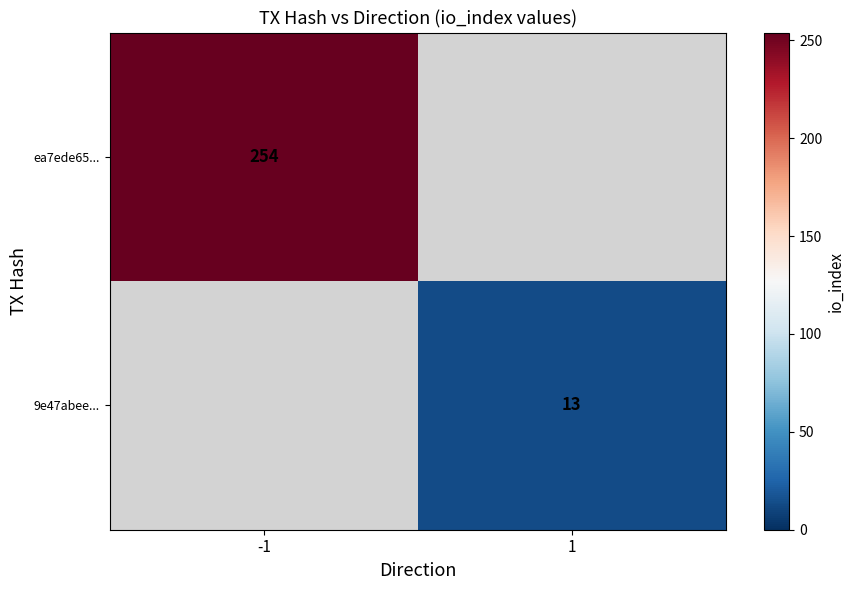

Between 1 and -1, which is larger?

-1